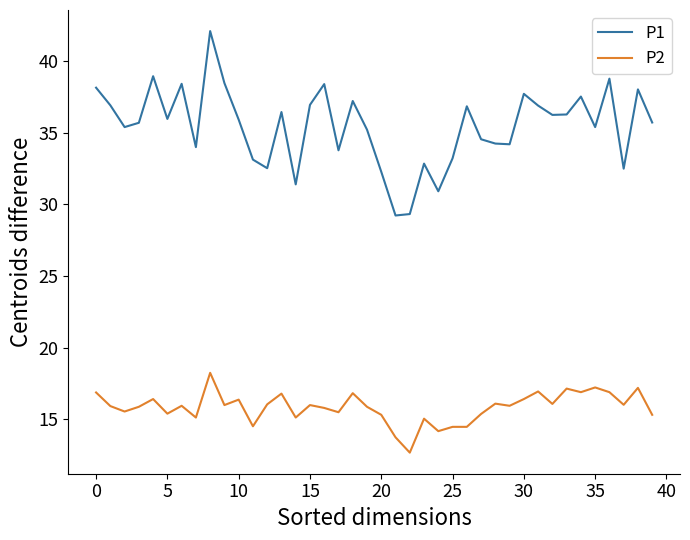

In P1, how many points are lower than both neighbors (excluding endpoints)?

12